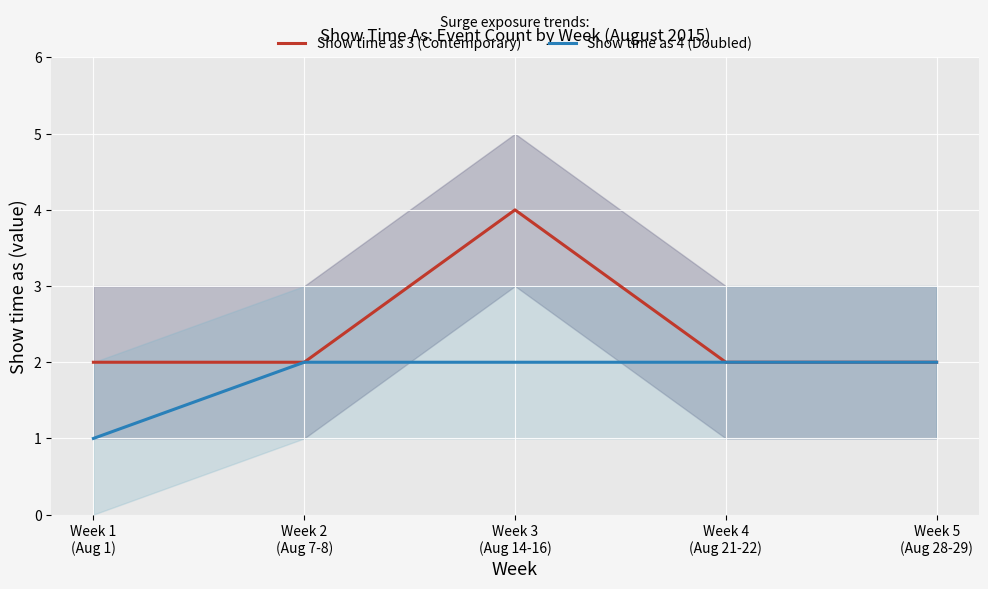

What are all the series names shown in the legend?

Show time as 3 (Contemporary), Show time as 4 (Doubled)